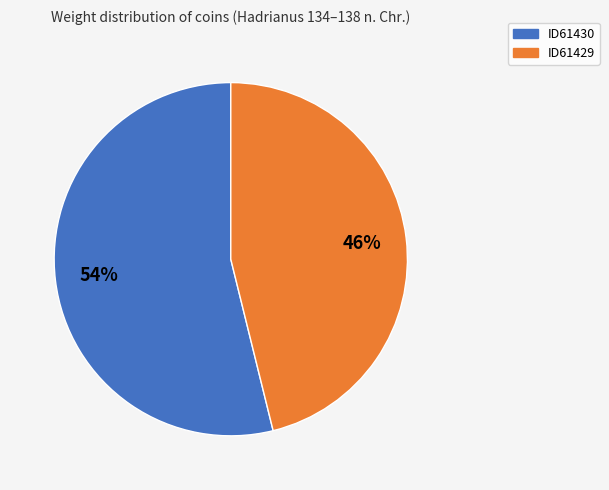

What is the smallest slice in the pie chart?

ID61429